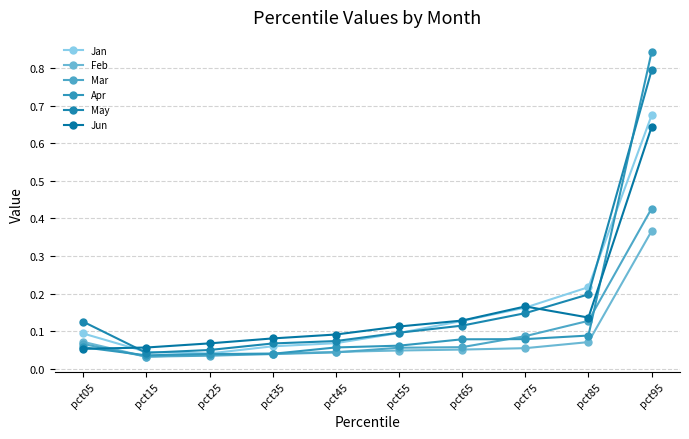

How many lines are shown in the chart?

6